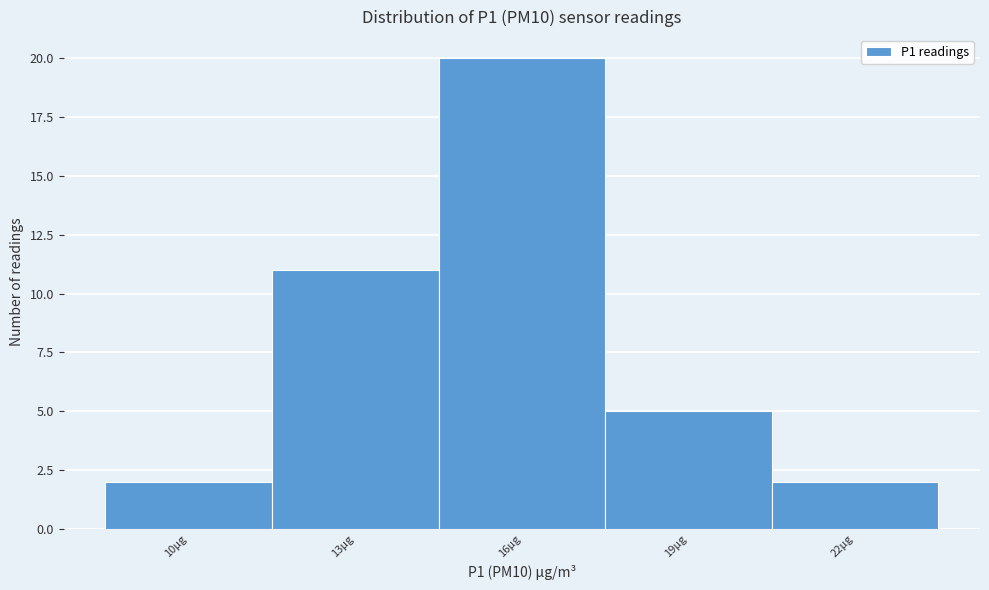

Reading right to left, what are all the values shown in this chart?

2	5	20	11	2